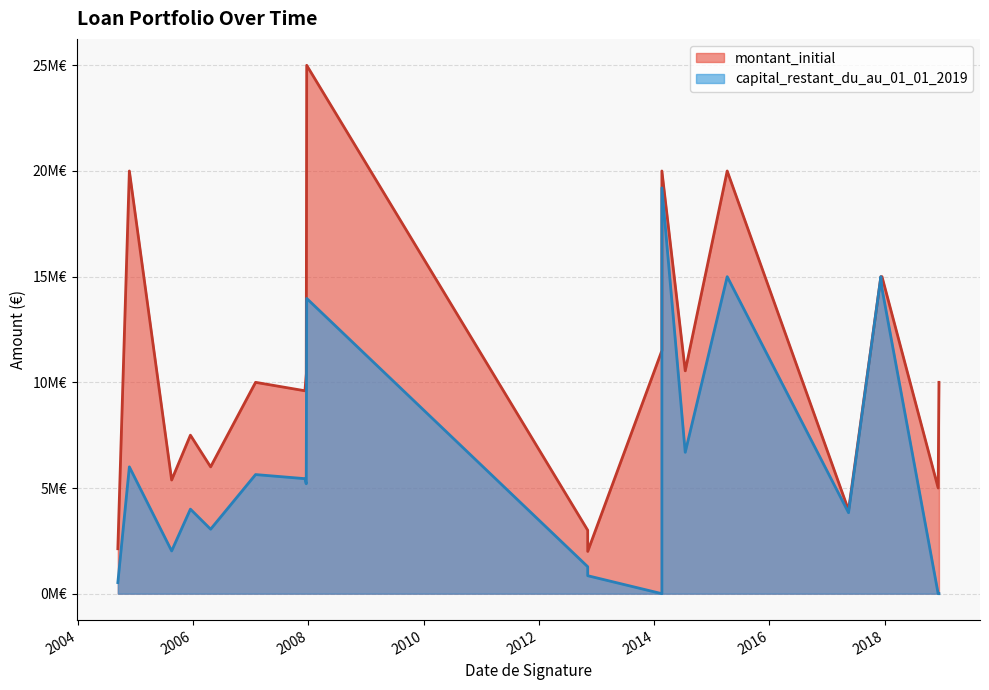

What is the label of the 4th point from the left?

2005-12-14